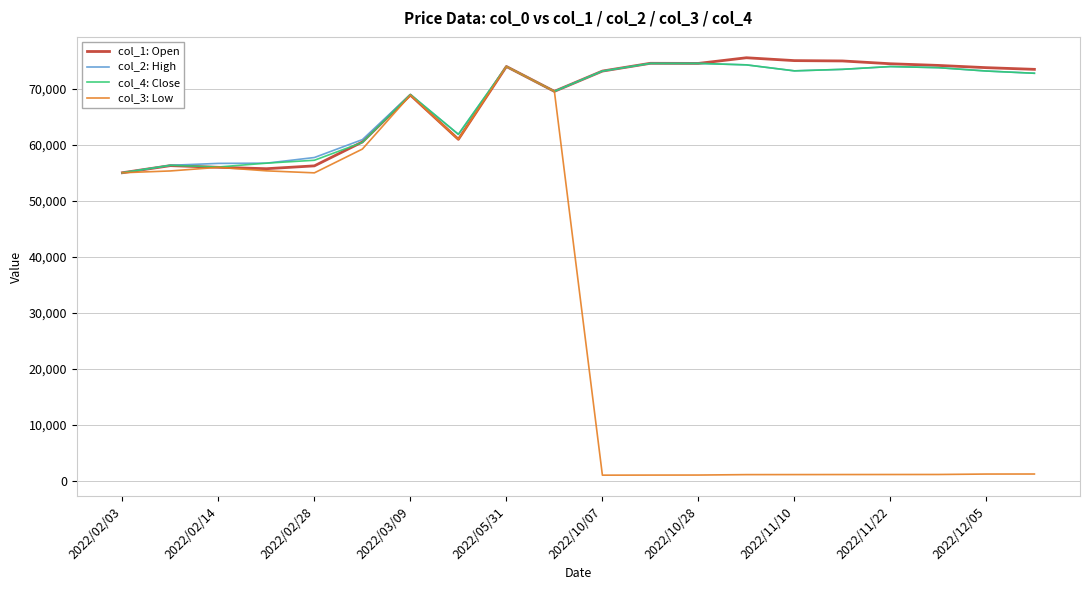

Which series has the widest spread of values?

col_3: Low